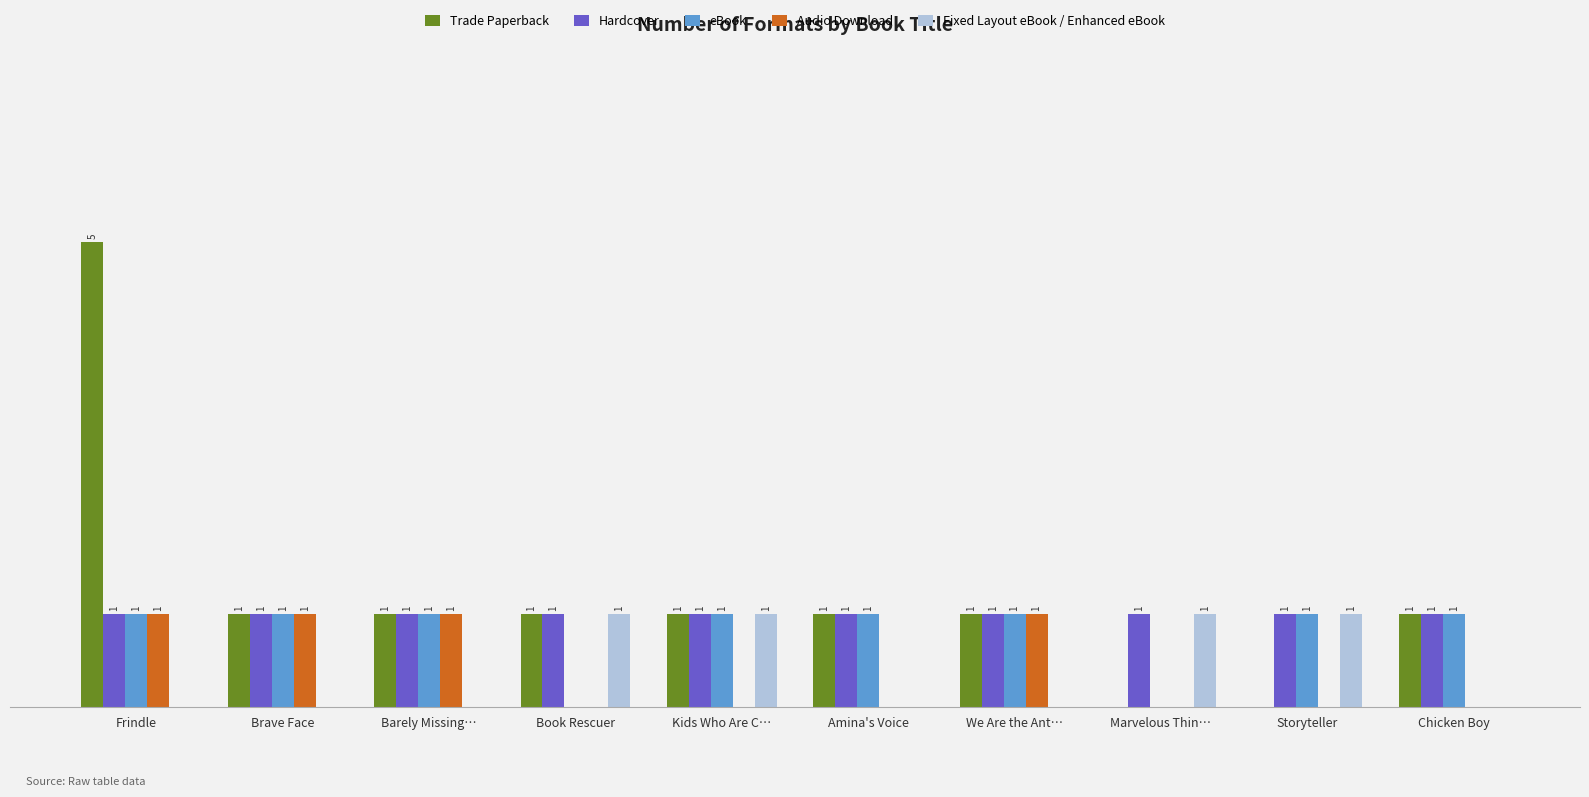

Which series changed the most between Frindle and We Are the Ant…?

Trade Paperback